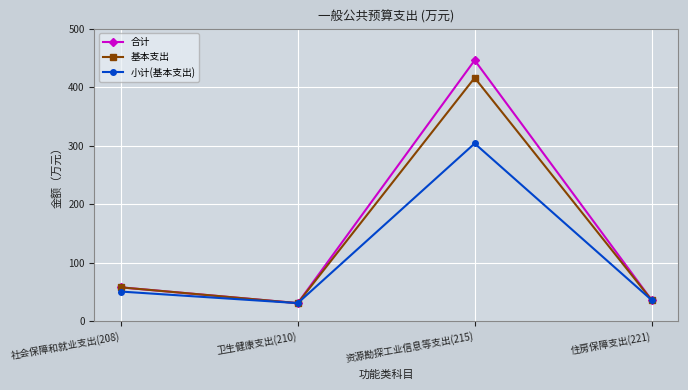

What is the value of the 合计 point at the 2nd from the left?

30.9